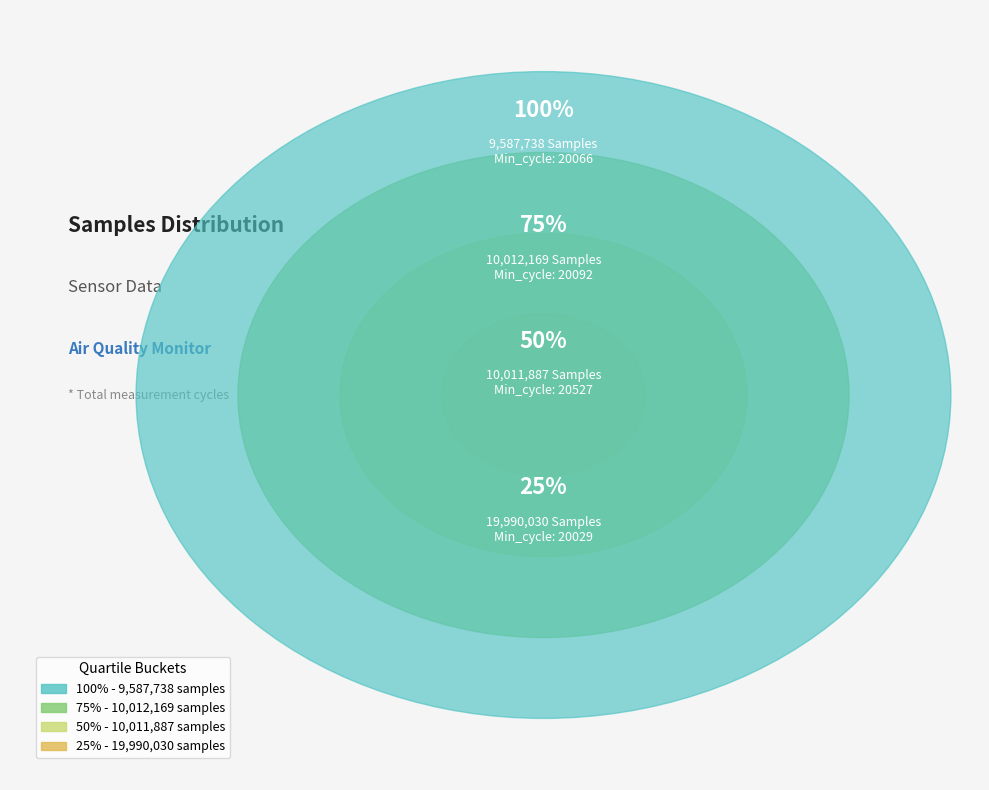

Does 20527 represent more than half of the total?

No